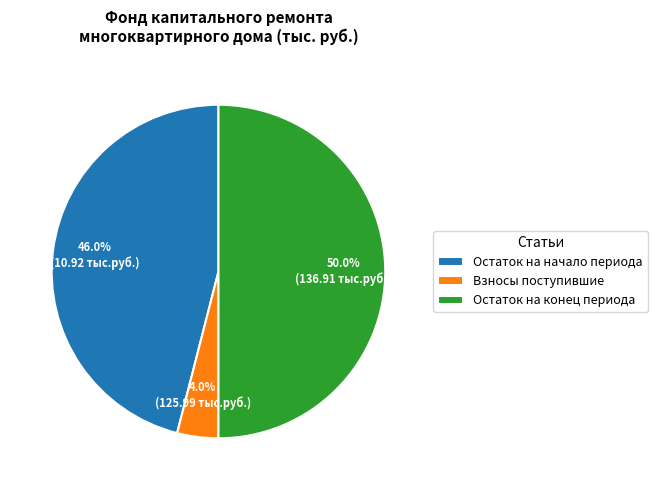

How many segments does this pie chart have?

3